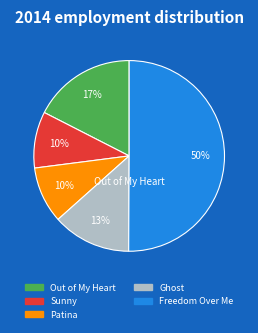

What is the ratio of the value at Ghost to the value at Freedom Over Me?

0.3